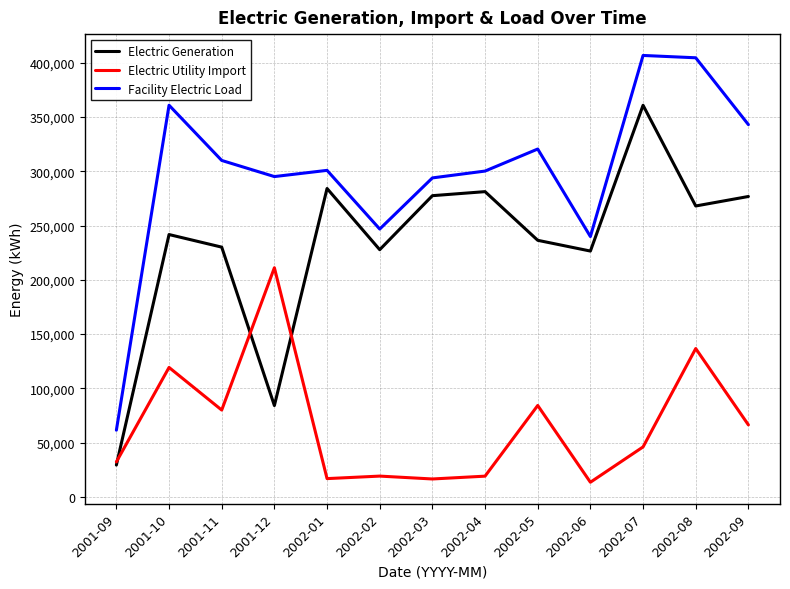

True or false: Electric Generation has more than 0 interior local peaks.

True